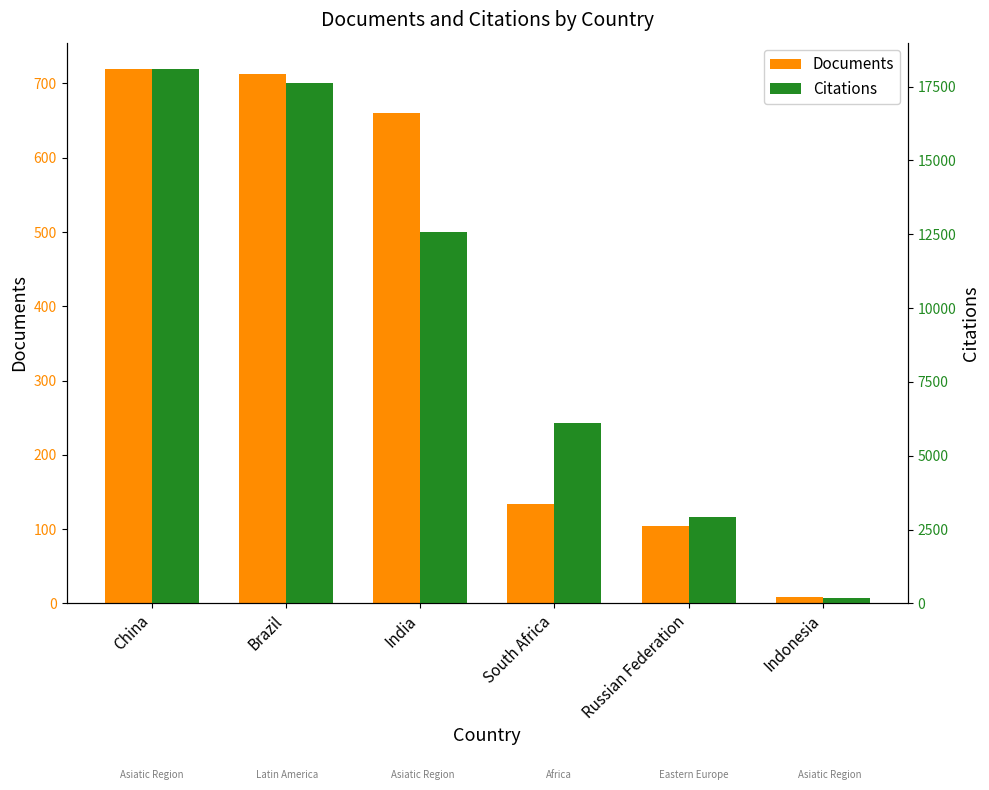

At which label does Citations first exceed 12587?

China